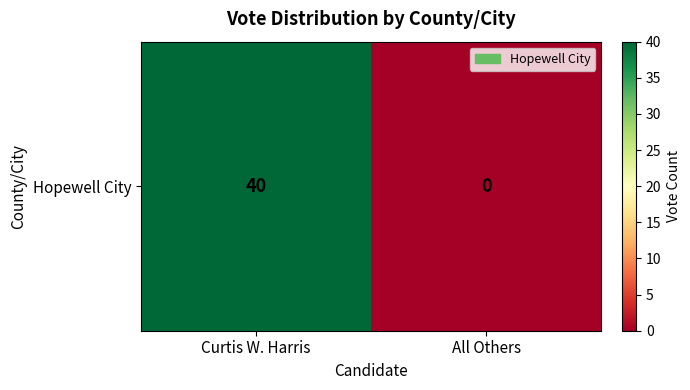

Between Curtis W. Harris and All Others, which is larger?

Curtis W. Harris